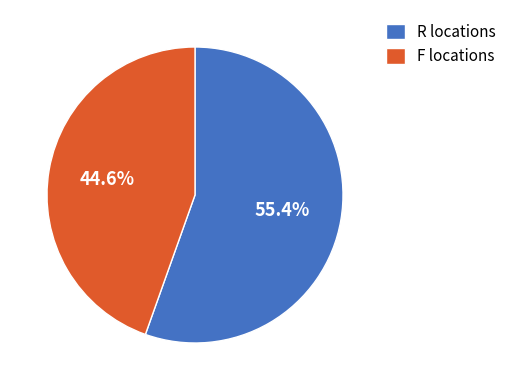

To the nearest percent, what is the difference between the largest and smallest slice percentages?

11%